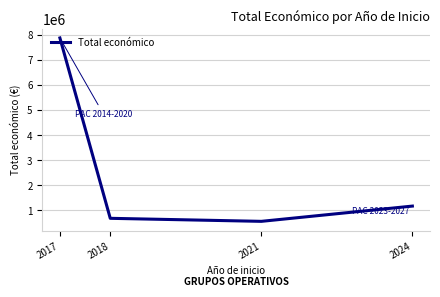

What is the greatest value displayed?

7869307